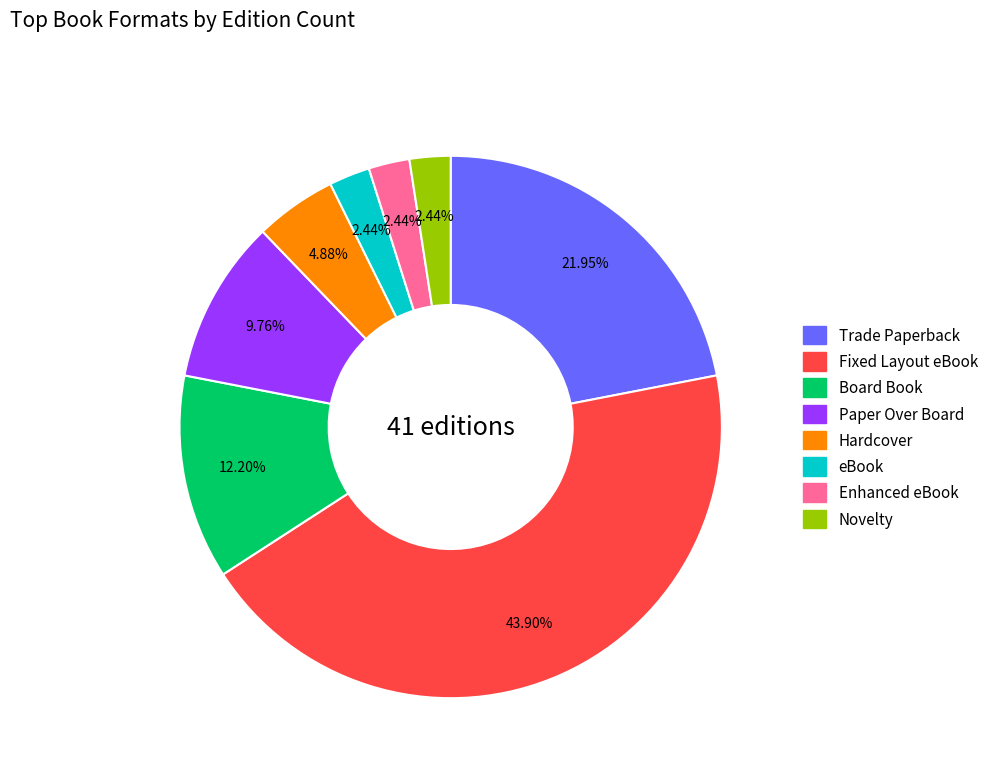

To the nearest percent, what is the difference between the Fixed Layout eBook and Paper Over Board slice percentages?

34%